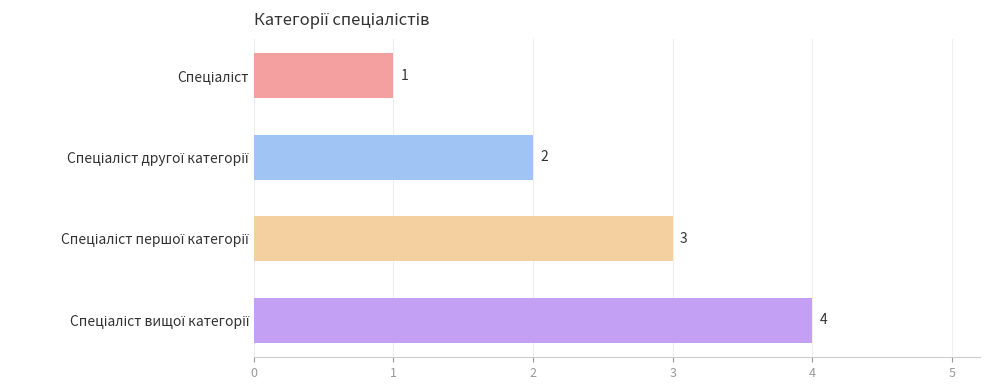

What is the value of the 4th bar from the top?

4